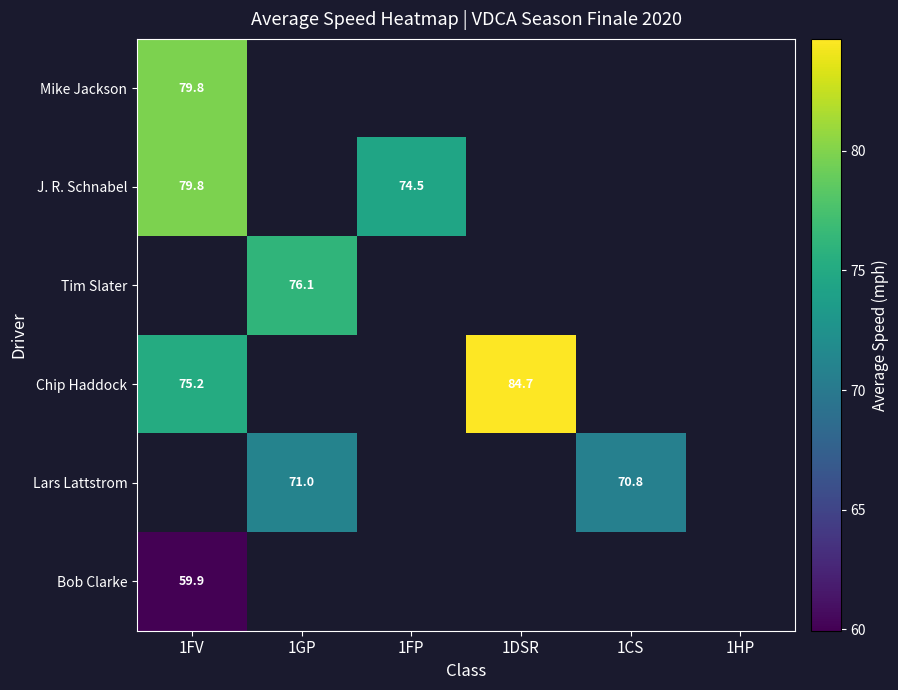

Which series has the largest range (max minus min)?

Chip Haddock